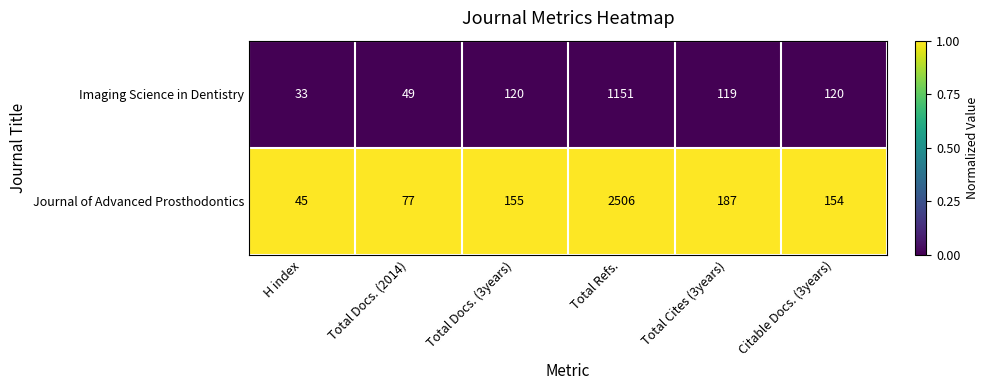

What is the total value across all series at Citable Docs. (3years)?

274